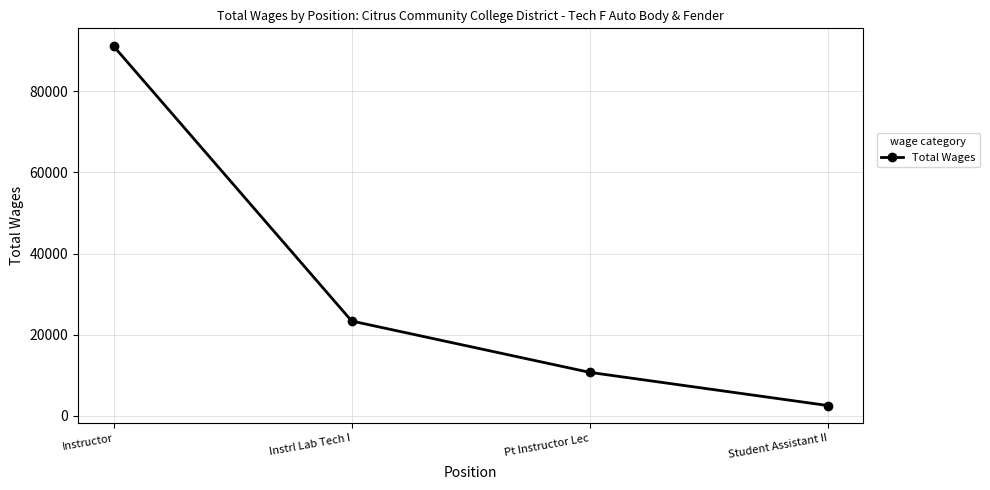

How many lines are shown in the chart?

1